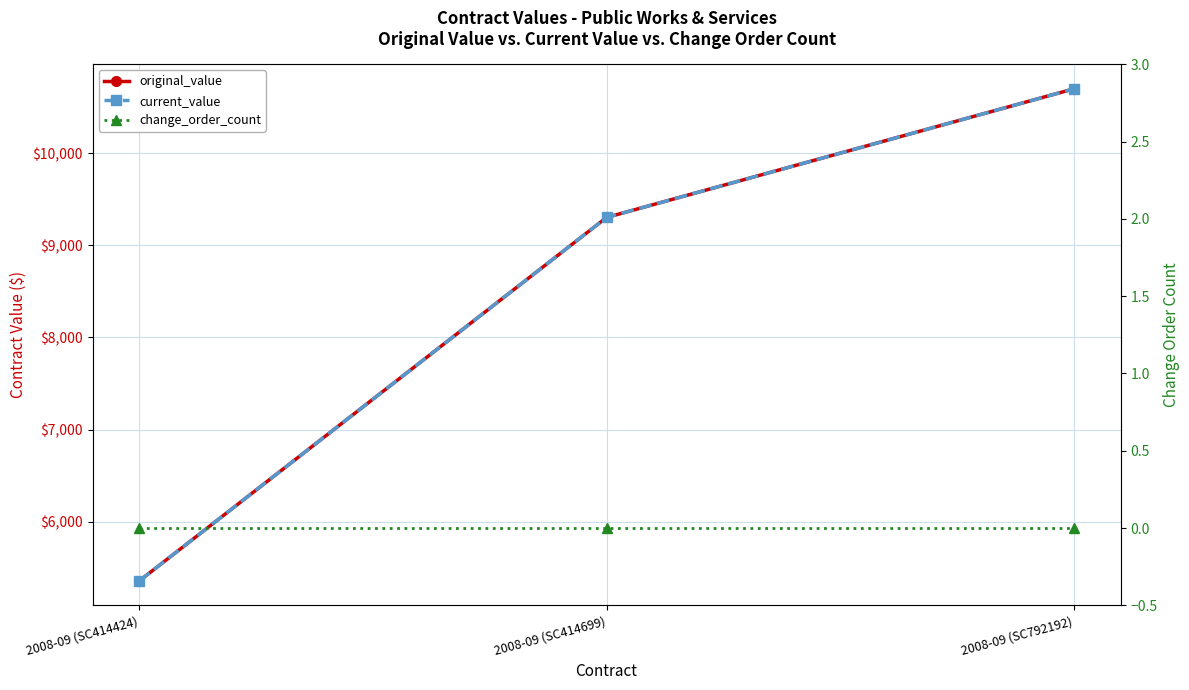

What is the label of the 1st point from the left?

2008-09 (SC414424)